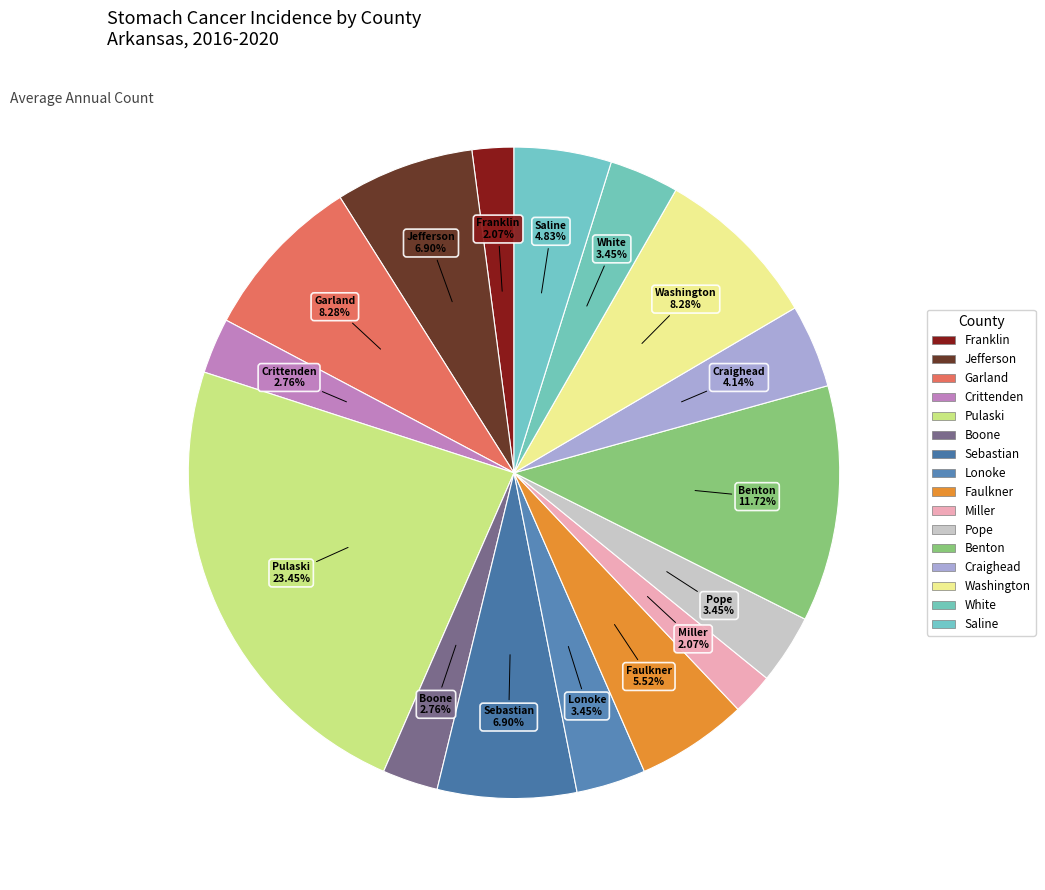

How many slices are in this pie chart?

16